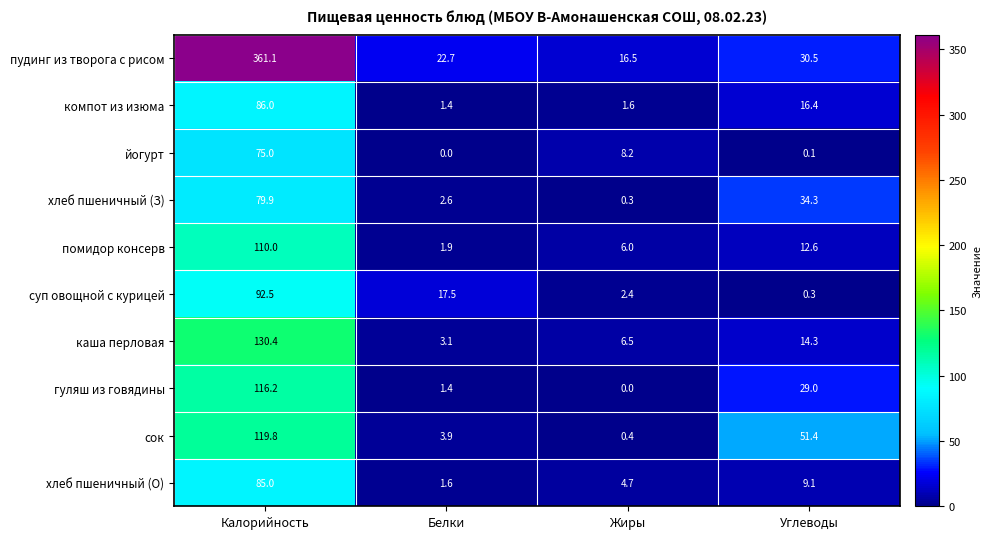

What is the maximum value shown in the chart?

361.1